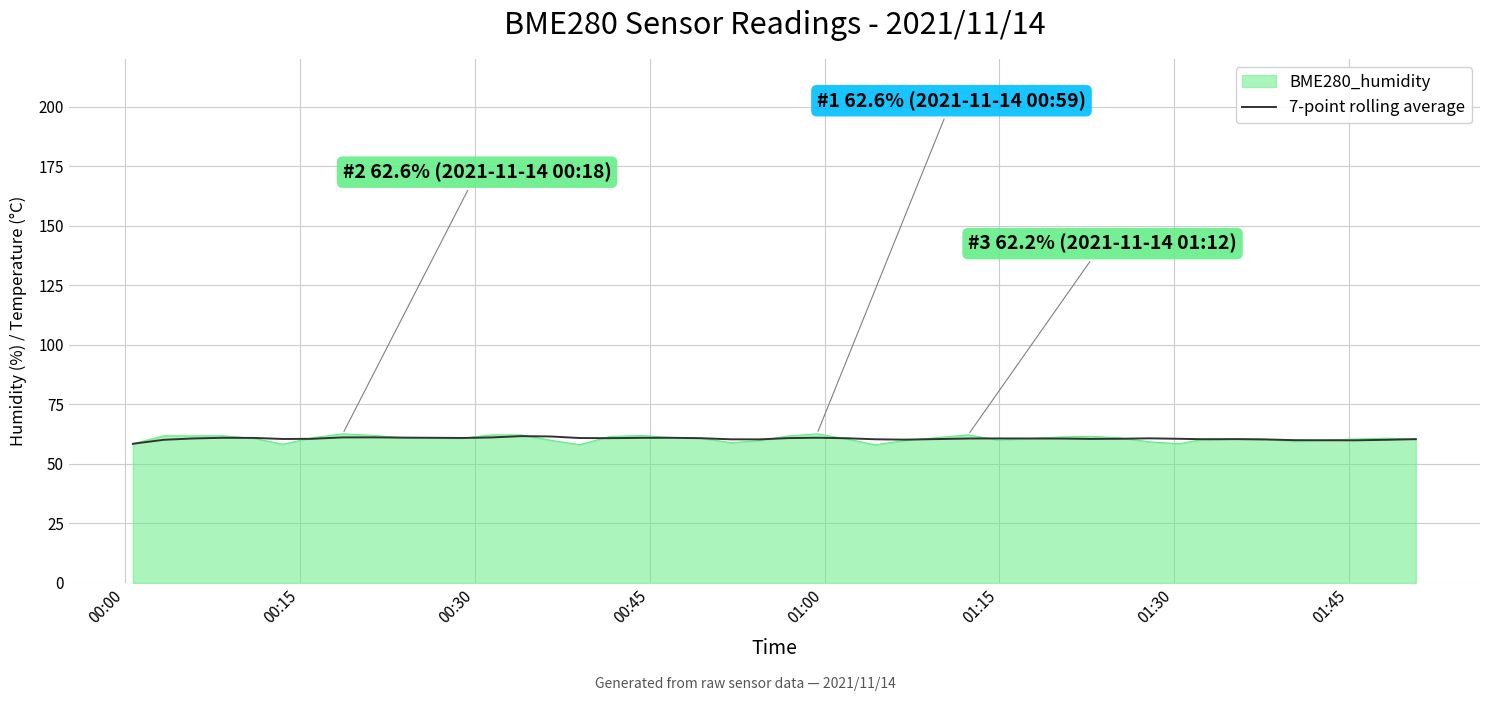

What is the lowest value of the BME280_humidity series?

58.0